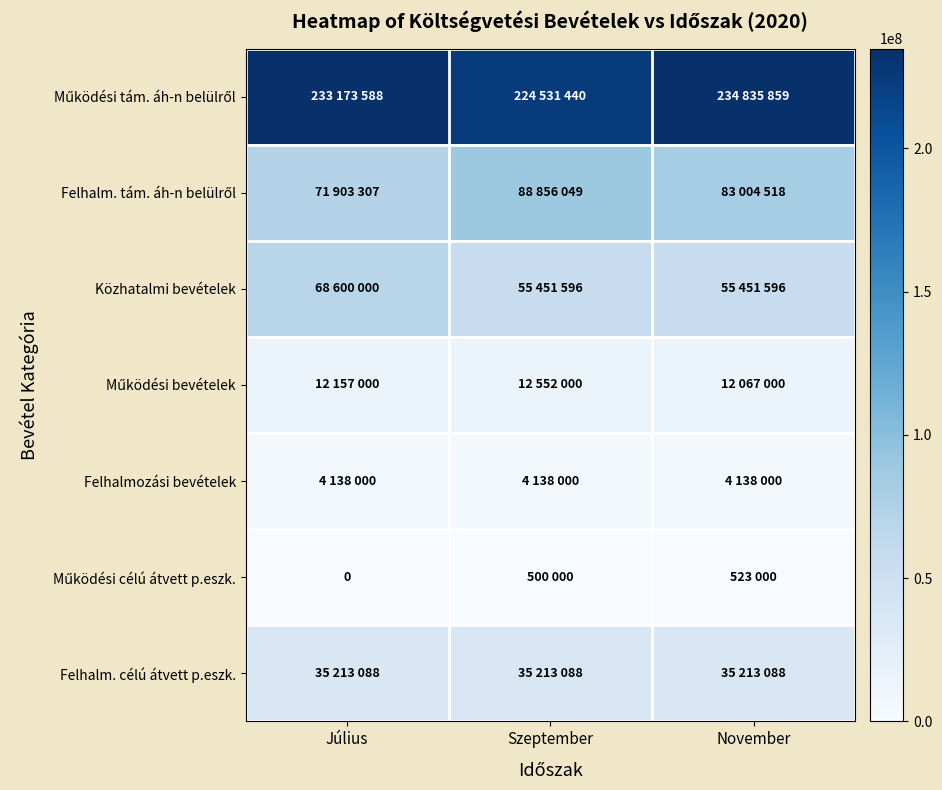

What is the average value of the Működési tám. áh-n belülről series?

230846962